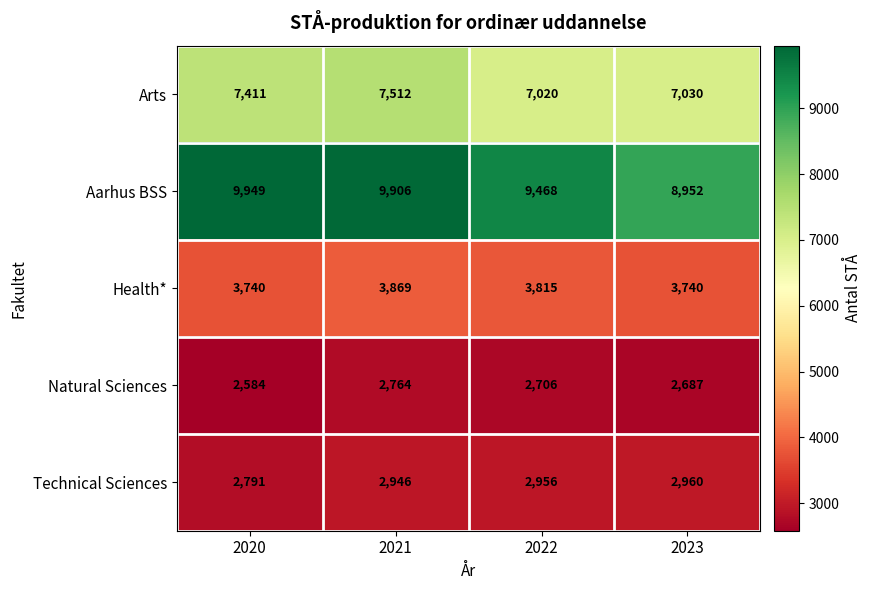

Which series has the widest spread of values?

Aarhus BSS